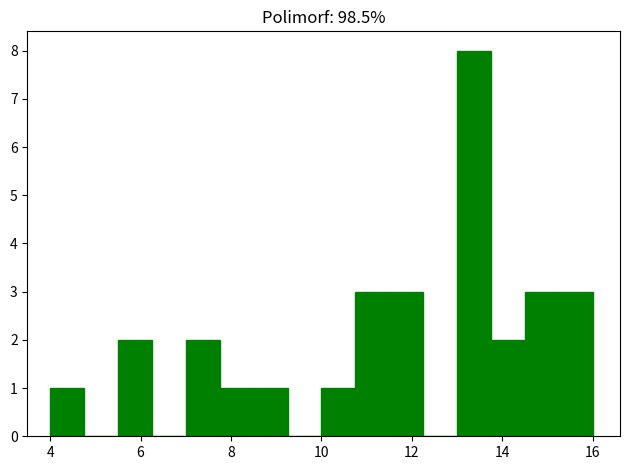

Around what value on the x-axis is the tallest bar? Give the approximate position of its centre, as read against the axis.

13.4